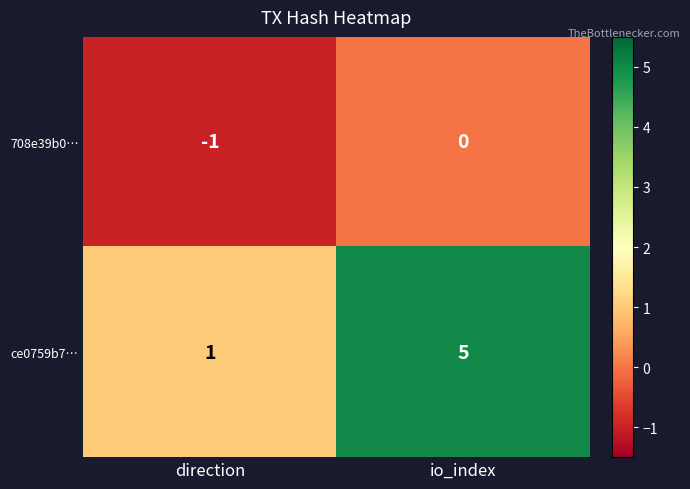

What is the greatest value displayed?

5